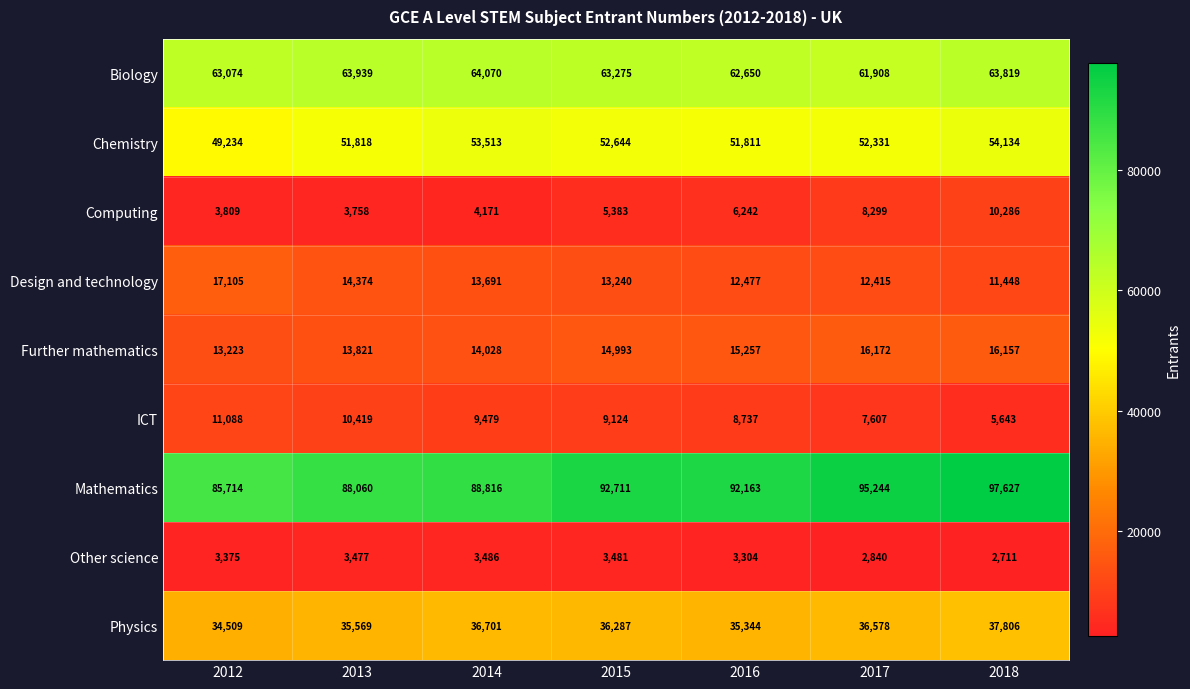

What is the sum of all Physics values?

252794